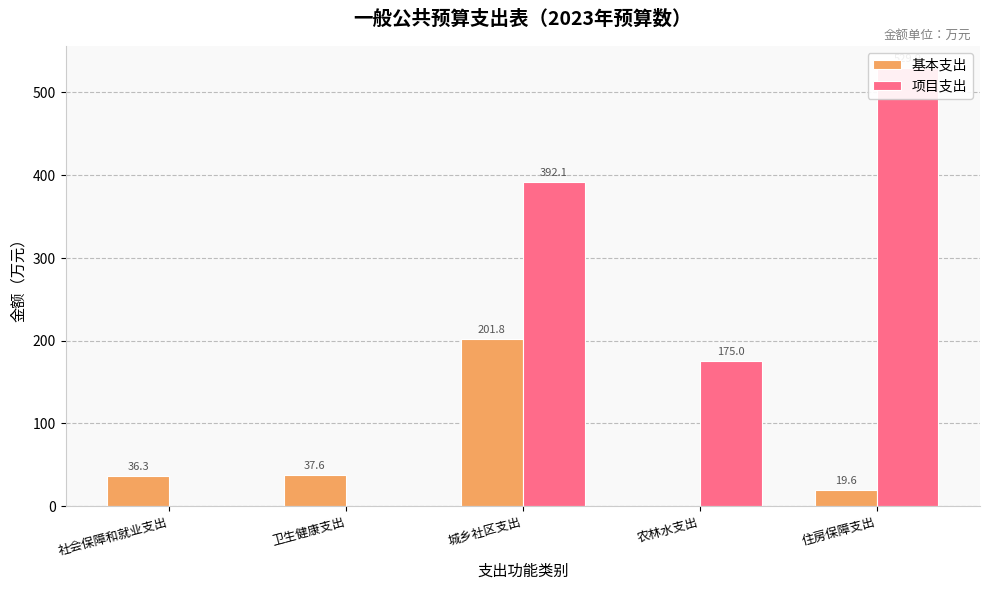

At which label does 项目支出 reach its peak?

住房保障支出